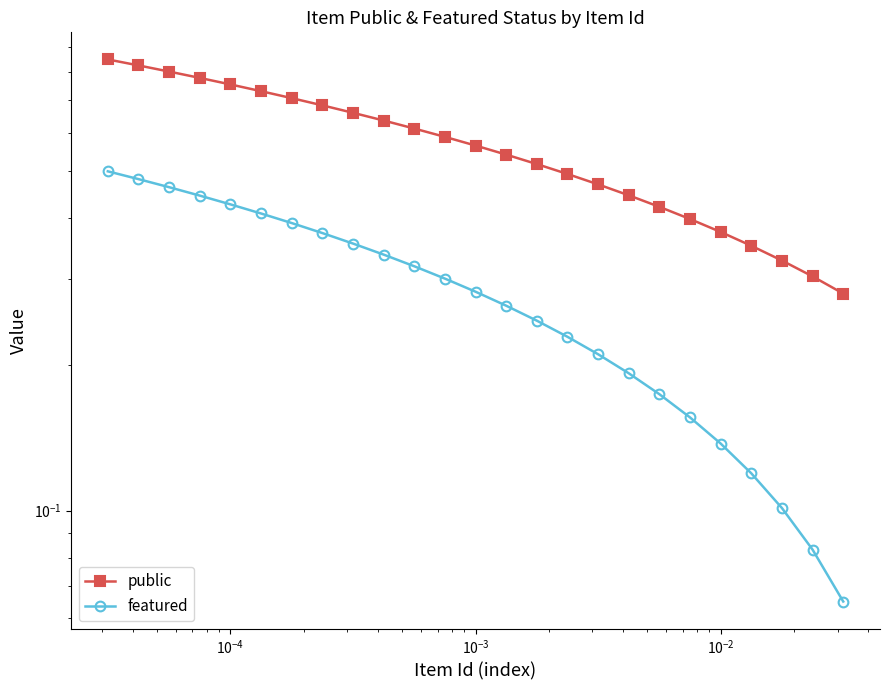

True or false: featured and public cross at least once.

False